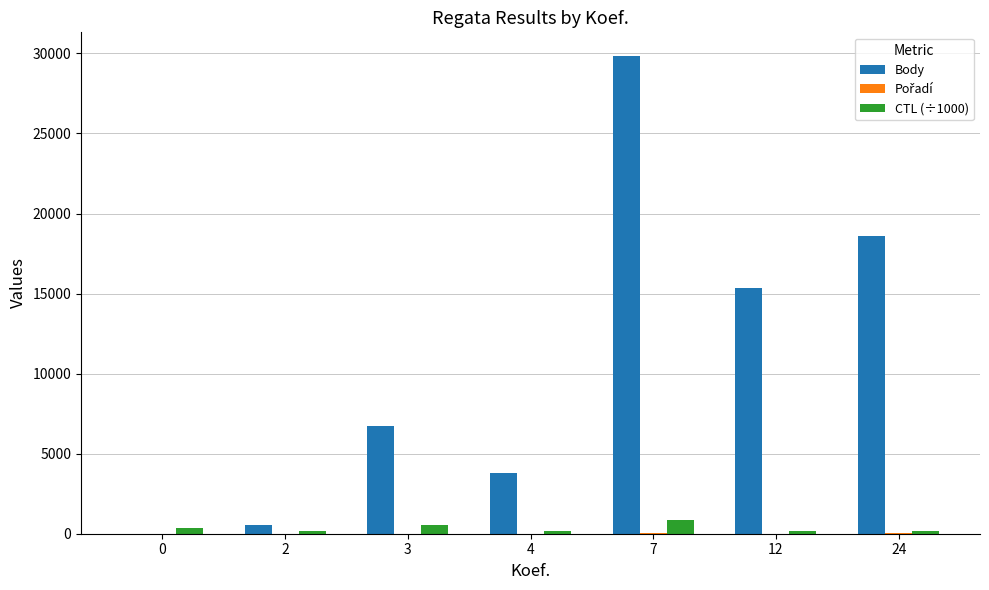

What is the sum of all Body values?

74818.0